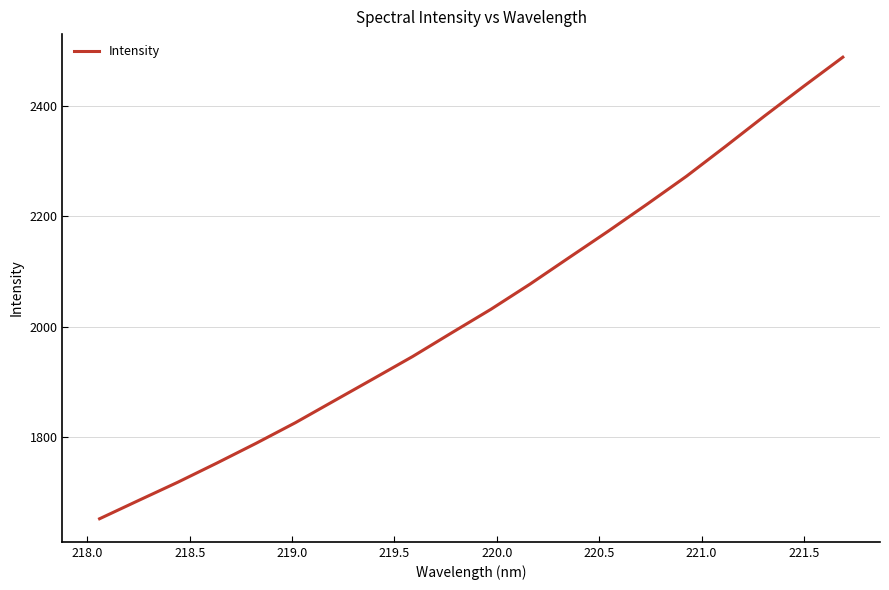

What is the maximum value shown in the chart?

2488.1